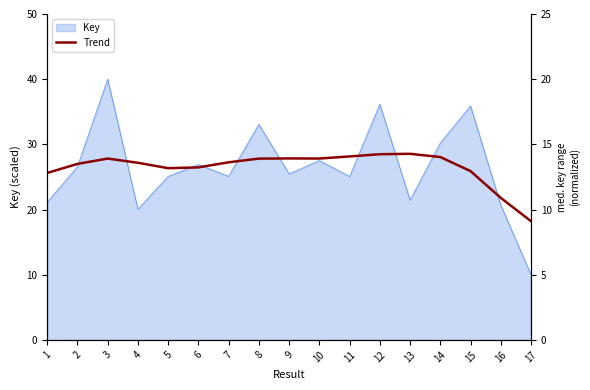

The value at 3 is 17.8. True or false?

False